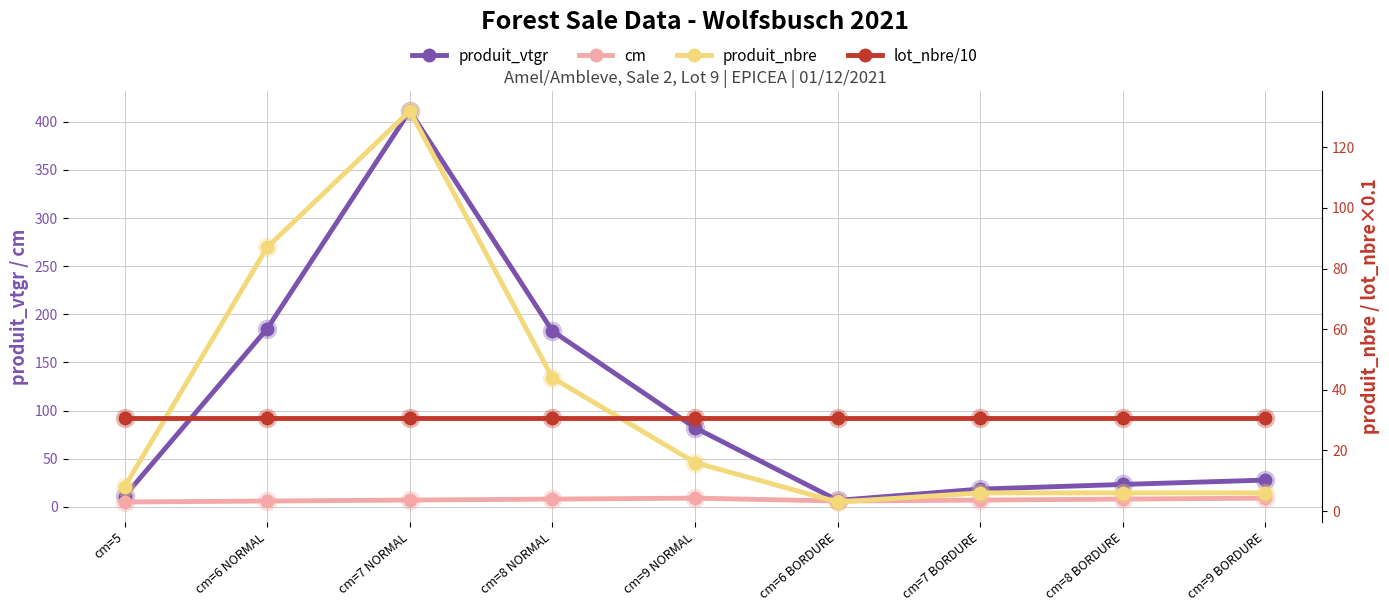

How many data points in cm are above 7?

4